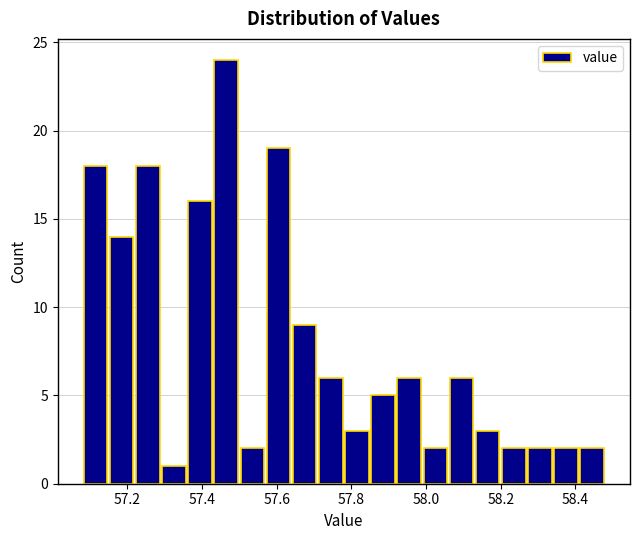

Around what value on the x-axis is the tallest bar? Give the approximate position of its centre, as read against the axis.

57.46